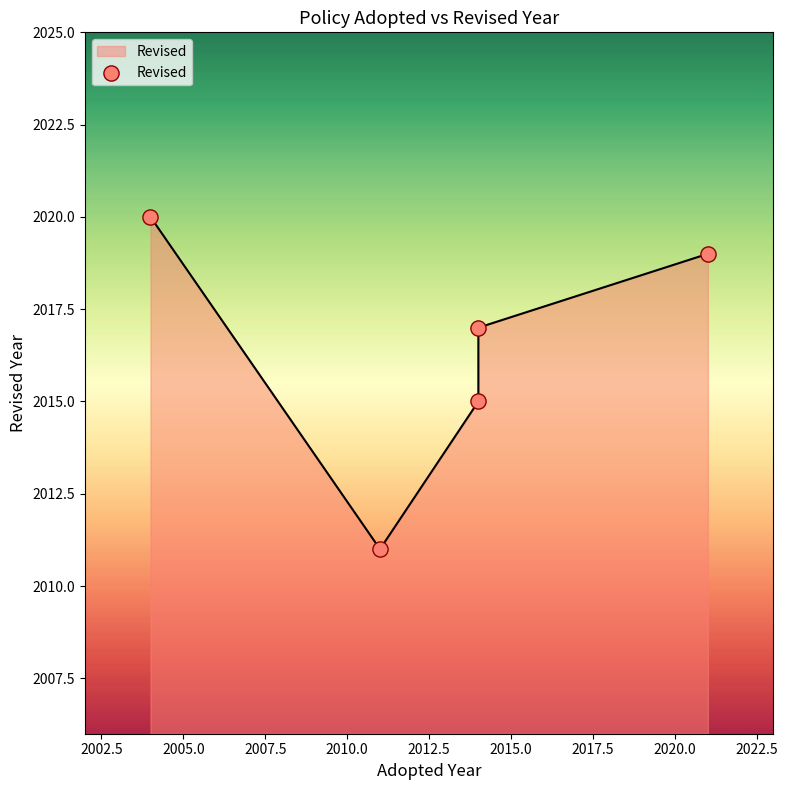

What is the change in value from 2002.5 to 2007.5?

+6